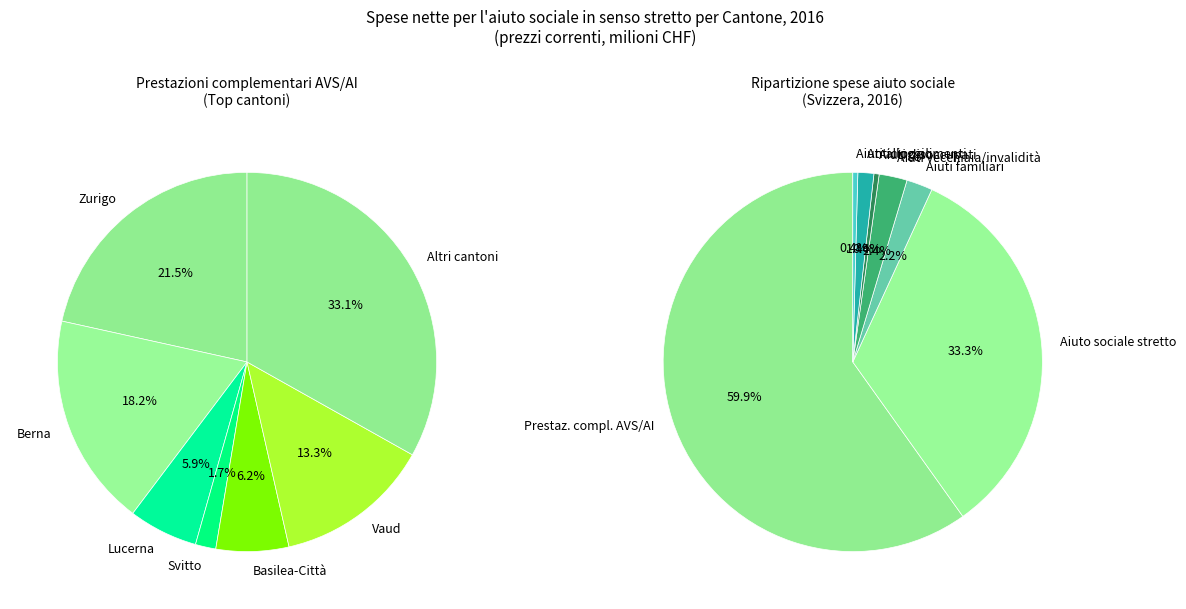

Count the number of slices in the pie.

12